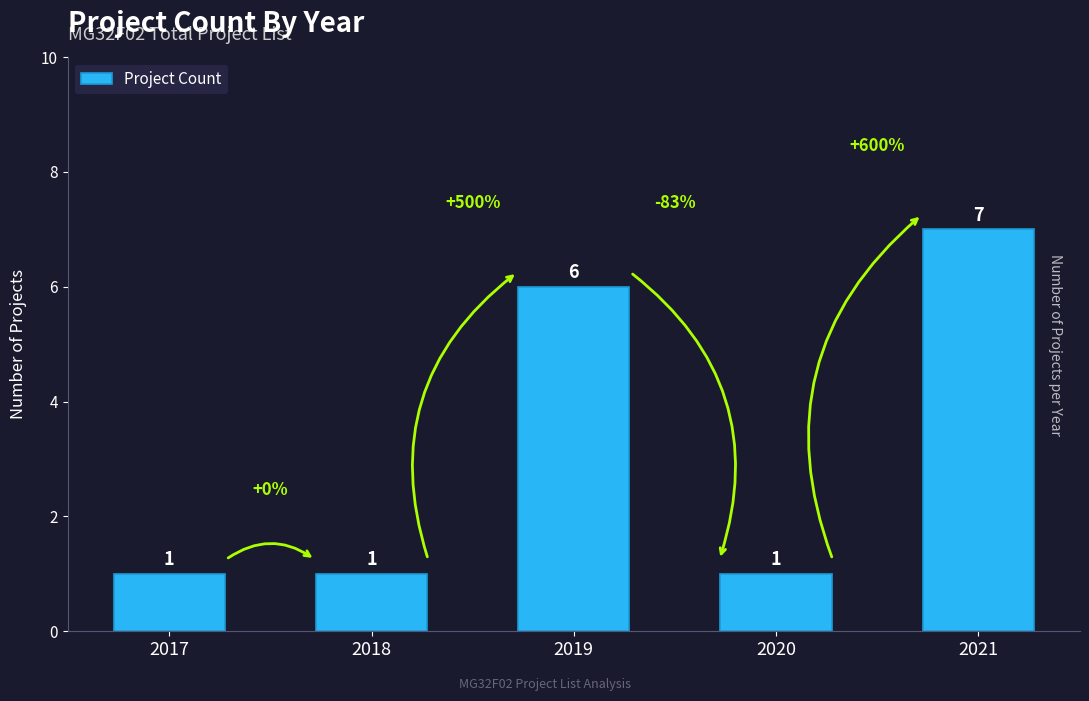

Which label corresponds to the largest value in the chart?

2021